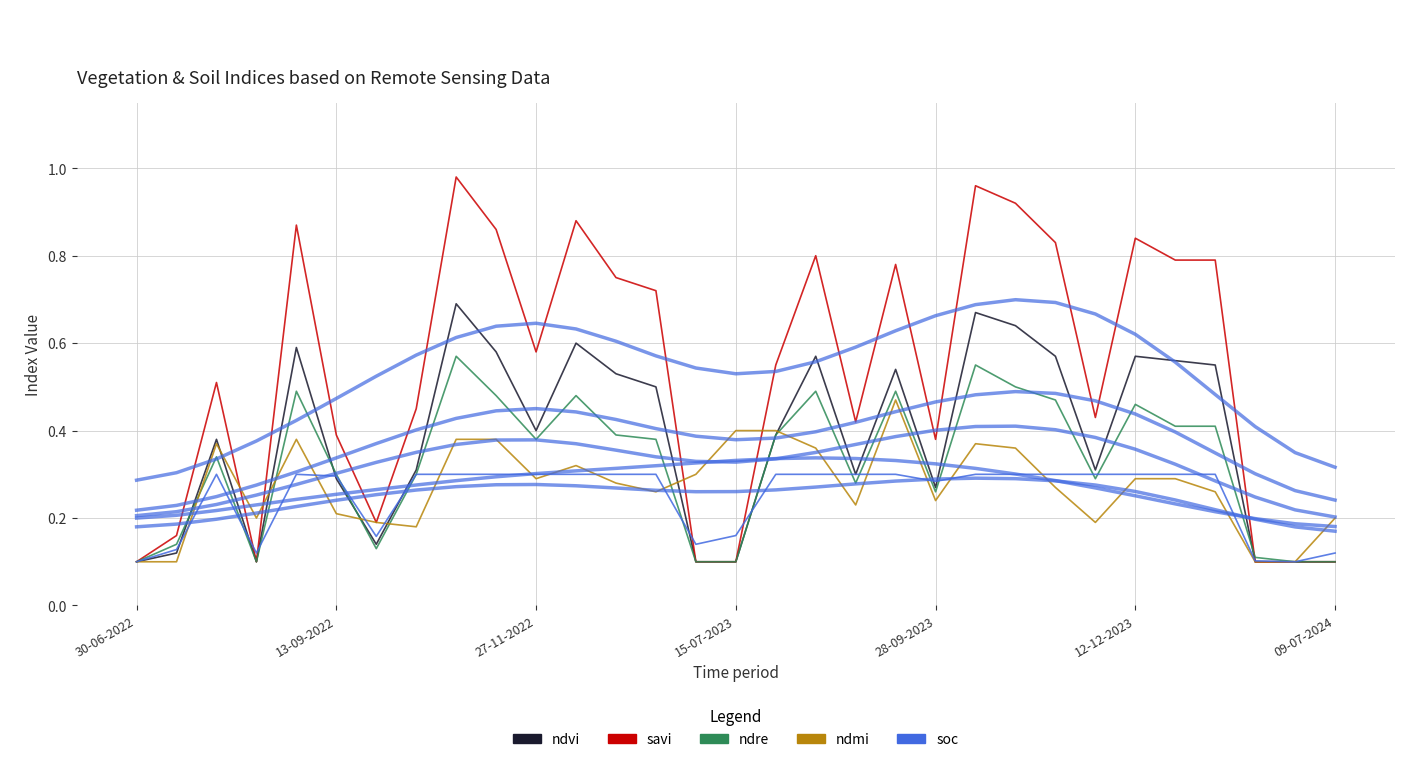

Does the chart have visible grid lines?

Yes